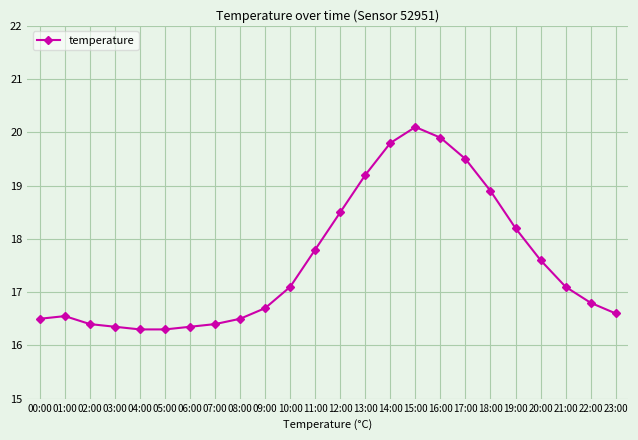

At which label does the data first exceed 17?

10:00